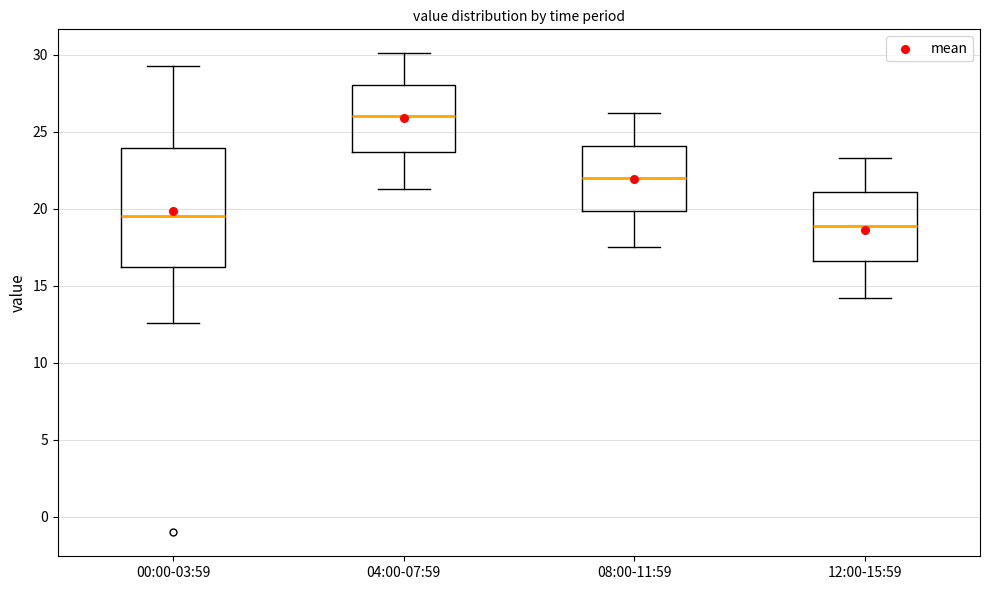

Which box has the lowest median line?

12:00-15:59